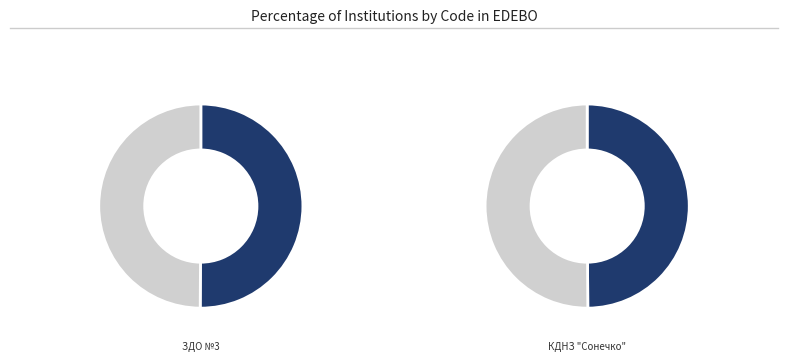

To the nearest percent, what percentage of the pie is ЗДО №3?

50%